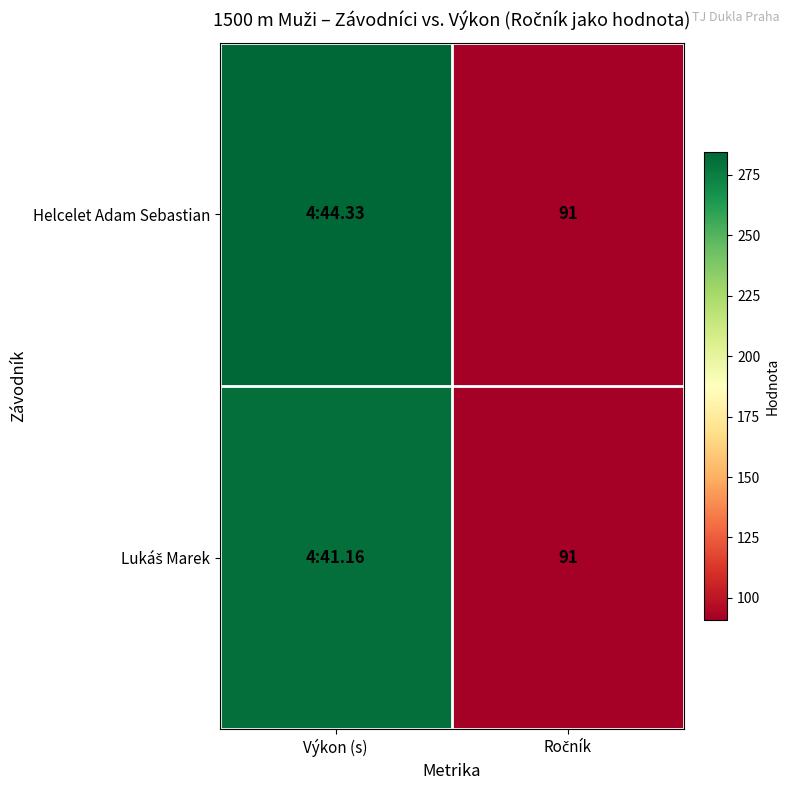

The value of Helcelet Adam Sebastian at Ročník is 30.4. True or false?

False